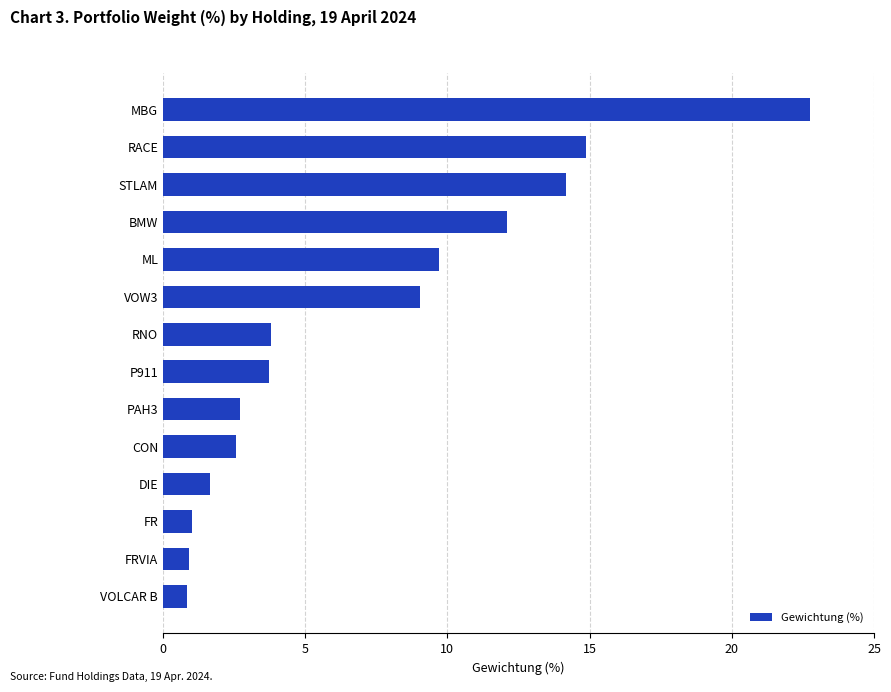

The value at PAH3 is 2.7. True or false?

True